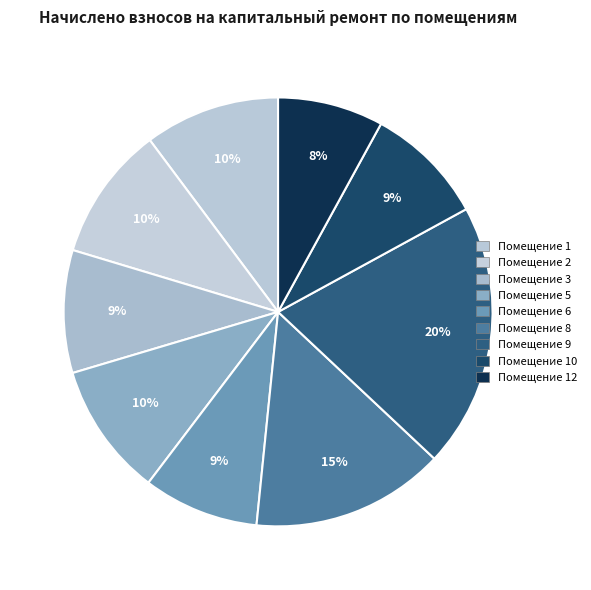

Count the number of slices in the pie.

9